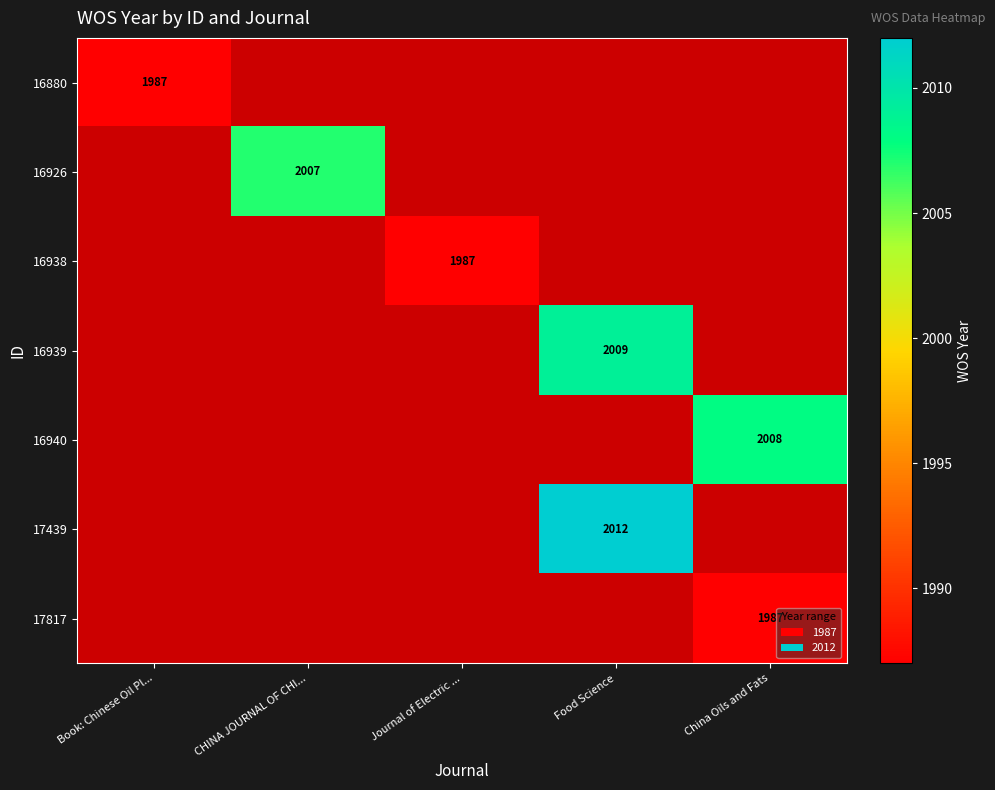

The value of 16926 at CHINA JOURNAL OF CHI... is 1163.0. True or false?

False